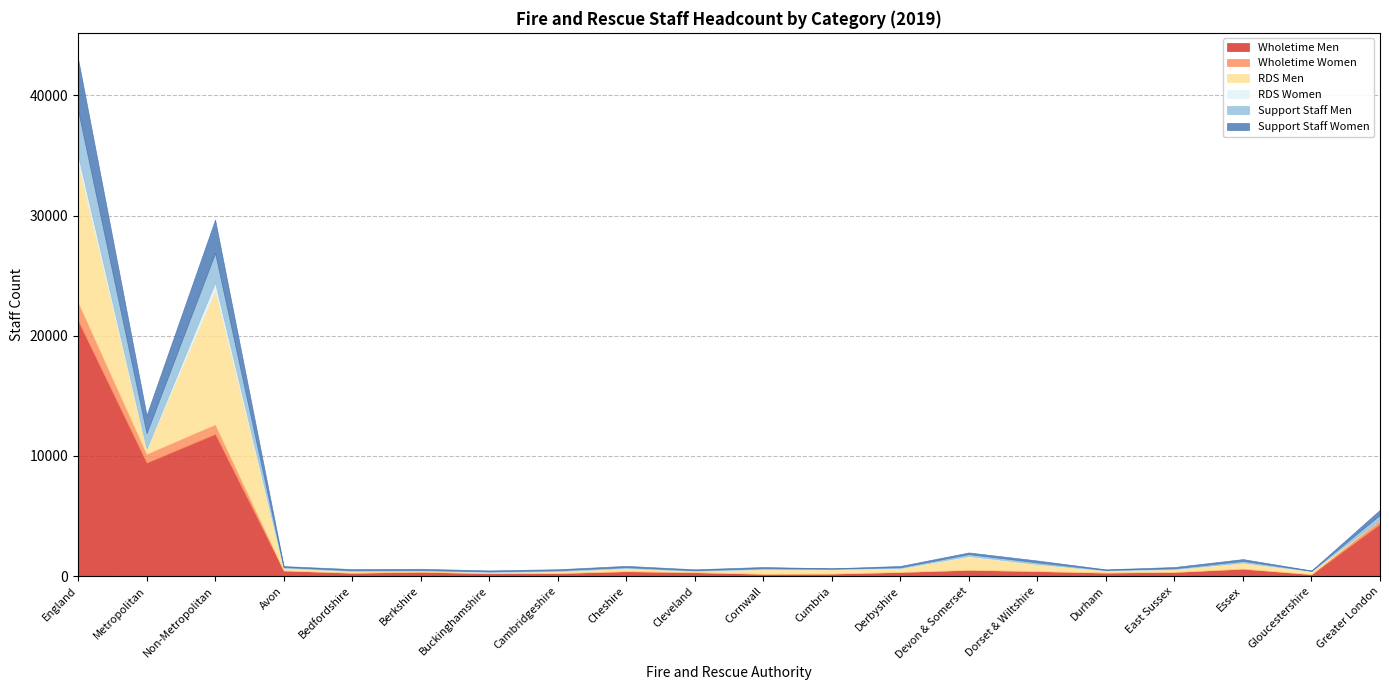

How many times do RDS Women and Wholetime Women cross each other?

4